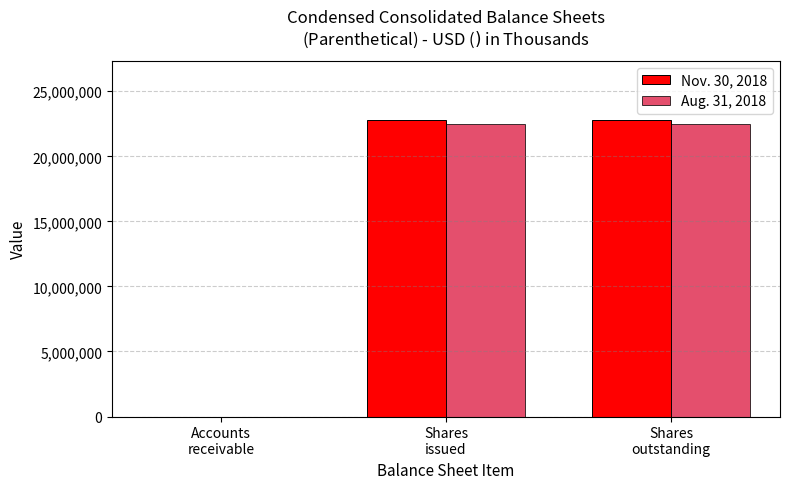

Between Accounts
receivable and Shares
outstanding, which series saw the biggest shift?

Nov. 30, 2018